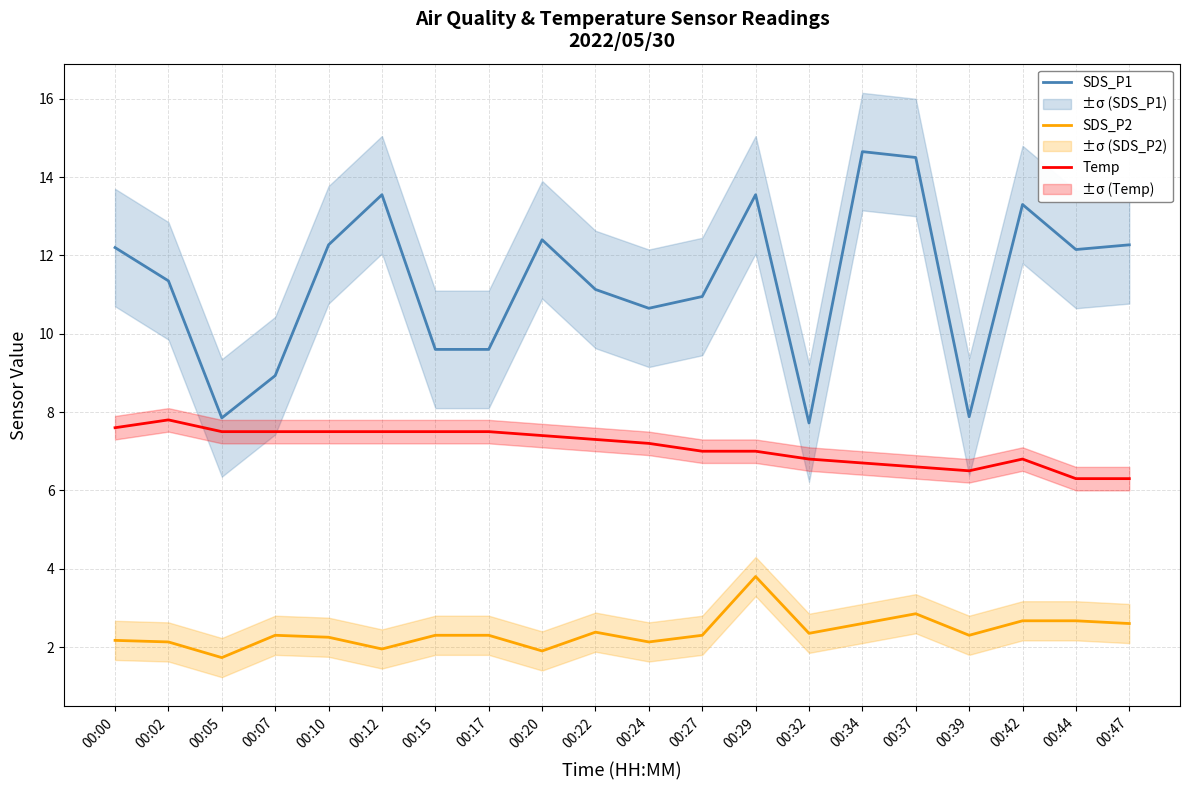

At which category does SDS_P2 reach its first local valley?

00:05